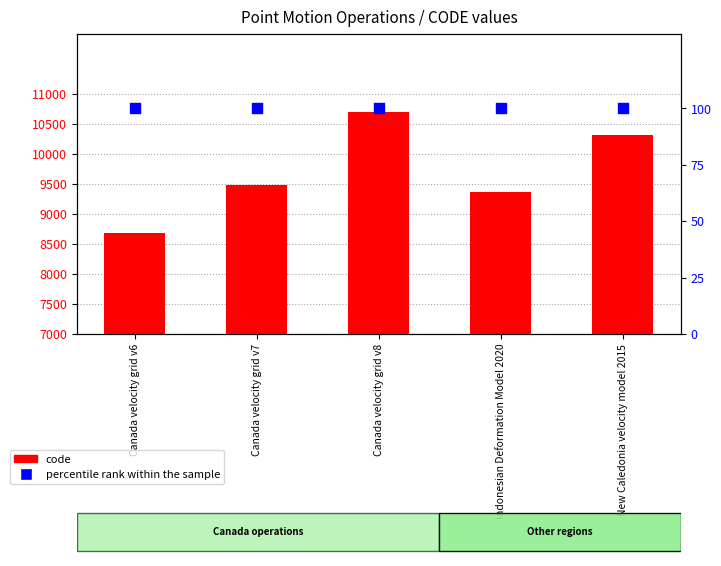

What are all the series names shown in the legend?

code, percentile rank within the sample